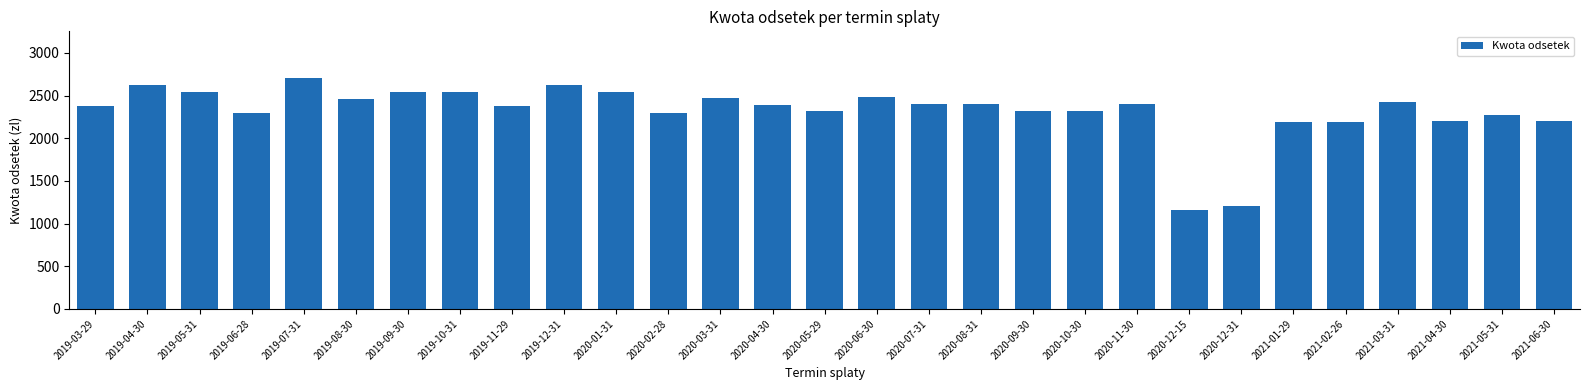

What is the value of the 5th bar from the left?

2710.5